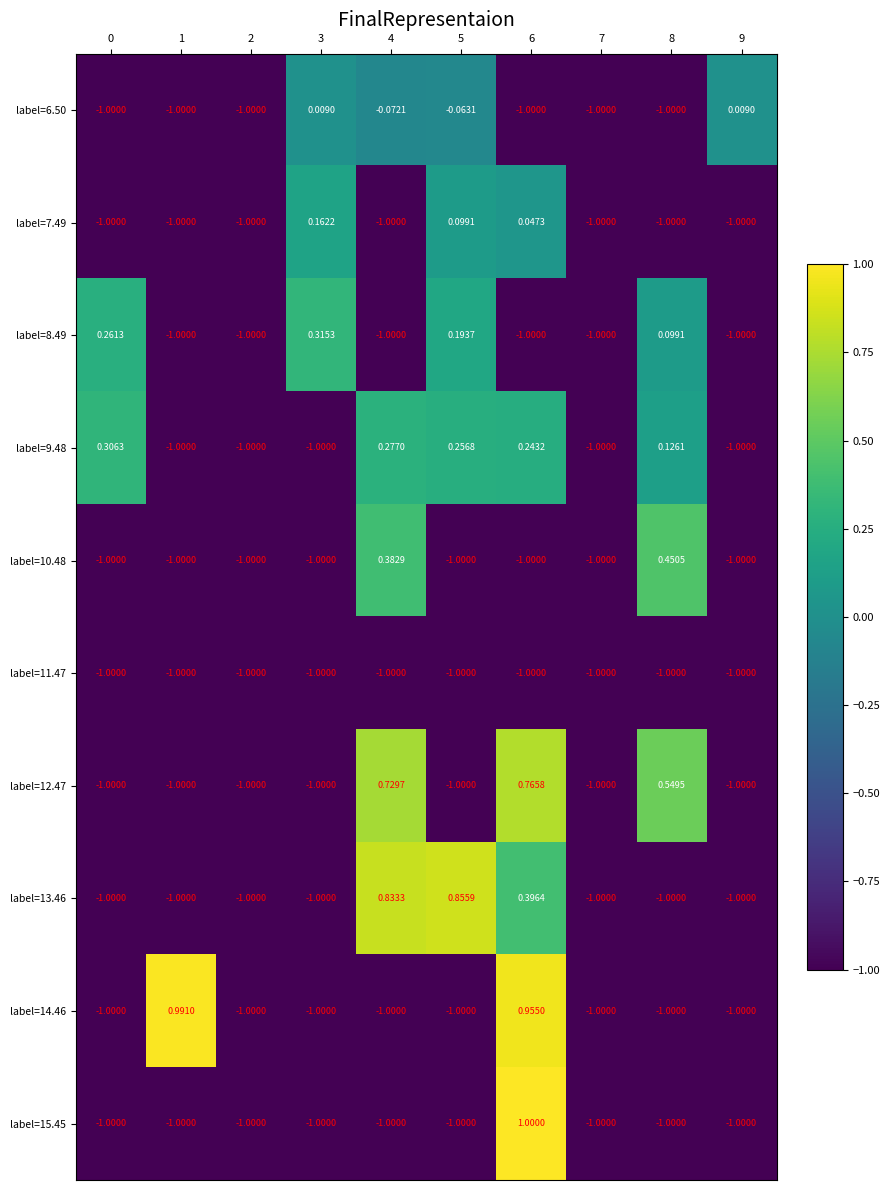

Reading left to right, list all the values displayed in this chart.

label=6.50: 0=-1.0	1=-1.0	2=-1.0	3=0.0	4=-0.1	5=-0.1	6=-1.0	7=-1.0	8=-1.0	9=0.0
label=7.49: 0=-1.0	1=-1.0	2=-1.0	3=0.2	4=-1.0	5=0.1	6=0.0	7=-1.0	8=-1.0	9=-1.0
label=8.49: 0=0.3	1=-1.0	2=-1.0	3=0.3	4=-1.0	5=0.2	6=-1.0	7=-1.0	8=0.1	9=-1.0
label=9.48: 0=0.3	1=-1.0	2=-1.0	3=-1.0	4=0.3	5=0.3	6=0.2	7=-1.0	8=0.1	9=-1.0
label=10.48: 0=-1.0	1=-1.0	2=-1.0	3=-1.0	4=0.4	5=-1.0	6=-1.0	7=-1.0	8=0.5	9=-1.0
label=11.47: 0=-1.0	1=-1.0	2=-1.0	3=-1.0	4=-1.0	5=-1.0	6=-1.0	7=-1.0	8=-1.0	9=-1.0
label=12.47: 0=-1.0	1=-1.0	2=-1.0	3=-1.0	4=0.7	5=-1.0	6=0.8	7=-1.0	8=0.5	9=-1.0
label=13.46: 0=-1.0	1=-1.0	2=-1.0	3=-1.0	4=0.8	5=0.9	6=0.4	7=-1.0	8=-1.0	9=-1.0
label=14.46: 0=-1.0	1=1.0	2=-1.0	3=-1.0	4=-1.0	5=-1.0	6=1.0	7=-1.0	8=-1.0	9=-1.0
label=15.45: 0=-1.0	1=-1.0	2=-1.0	3=-1.0	4=-1.0	5=-1.0	6=1.0	7=-1.0	8=-1.0	9=-1.0